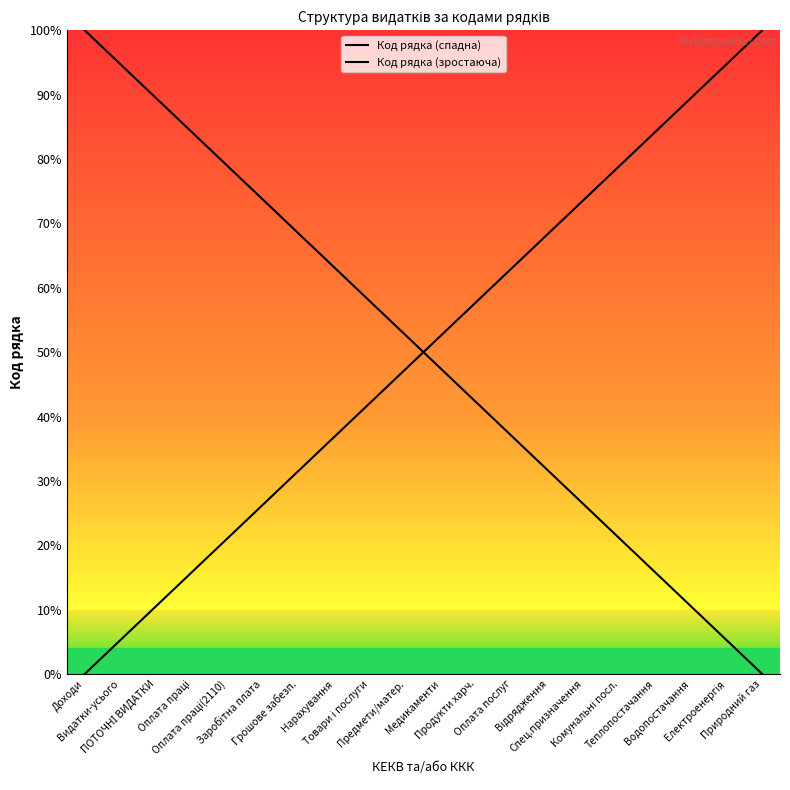

True or false: Код рядка (зростаюча) has more than 2 points higher than both neighbors.

False